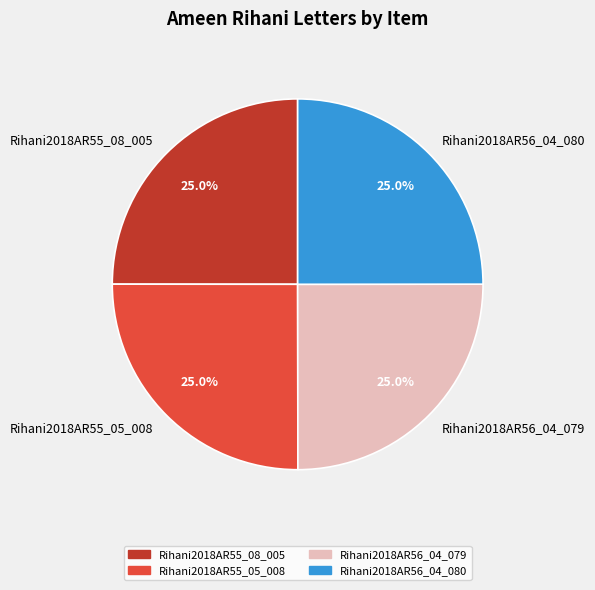

To the nearest percent, what percentage of the pie is Rihani2018AR55_08_005?

25%